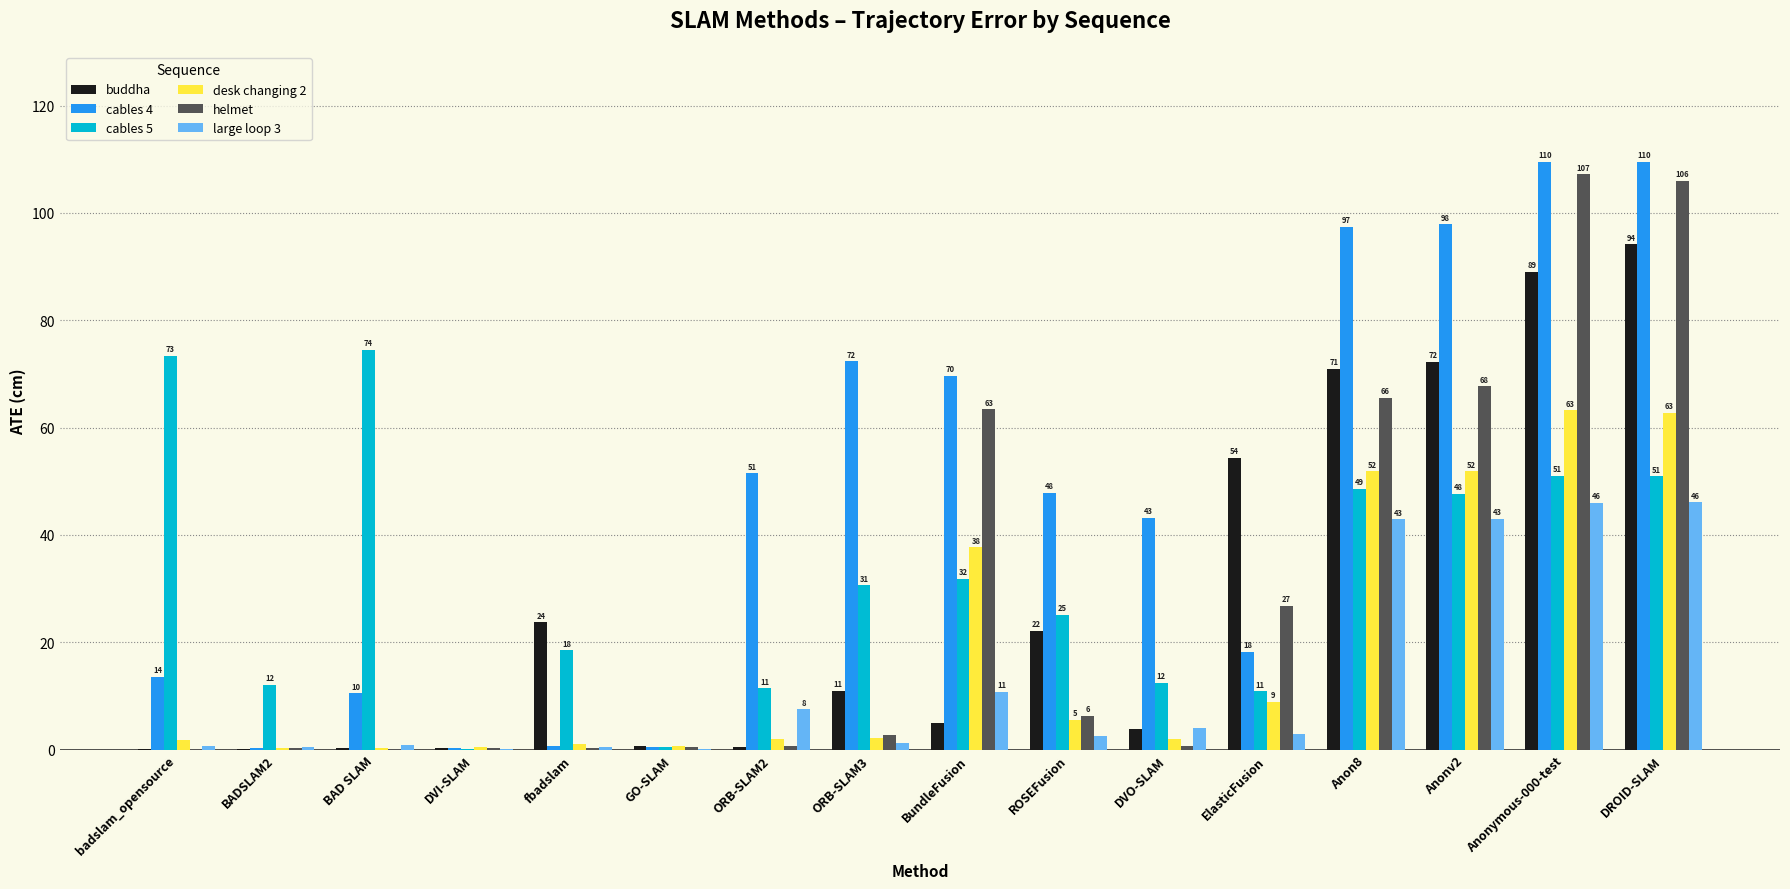

Where does the buddha series first go above 10?

fbadslam